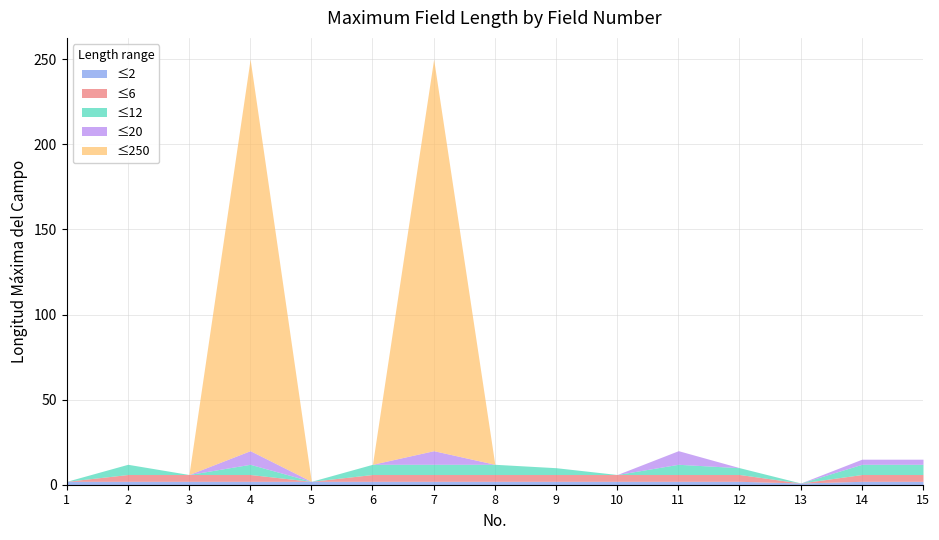

Reading left to right, list all the values displayed in this chart.

2	12	6	250	2	12	250	12	10	6	20	10	1	15	15